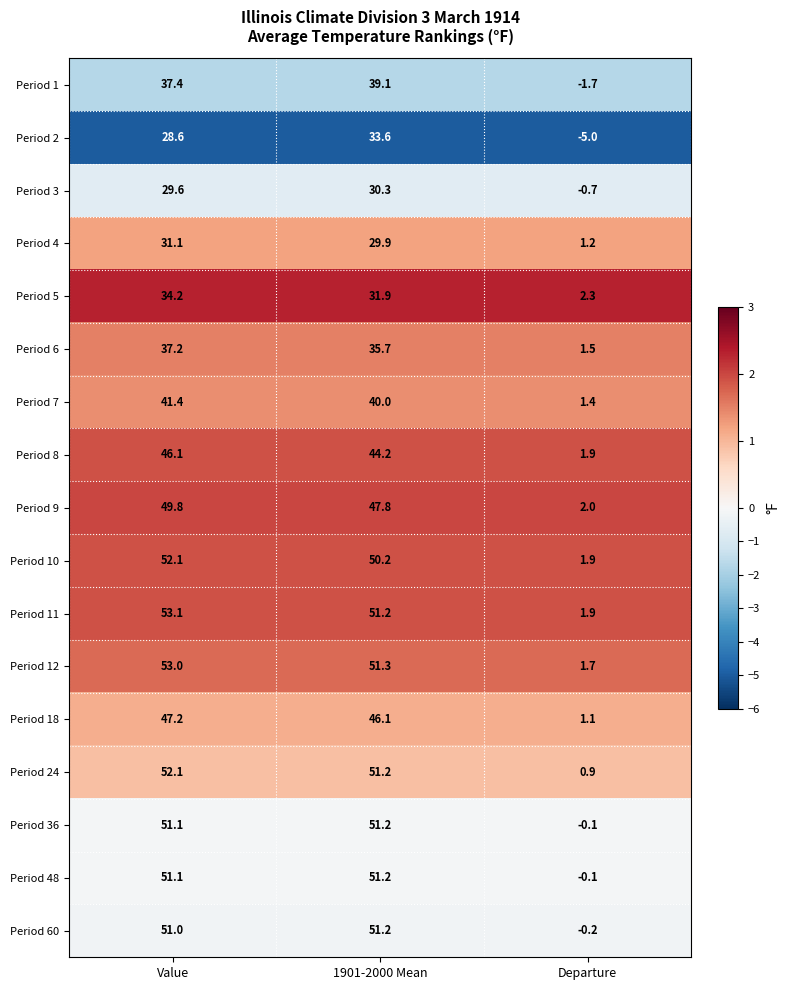

Which category has the lowest value across all series?

Departure